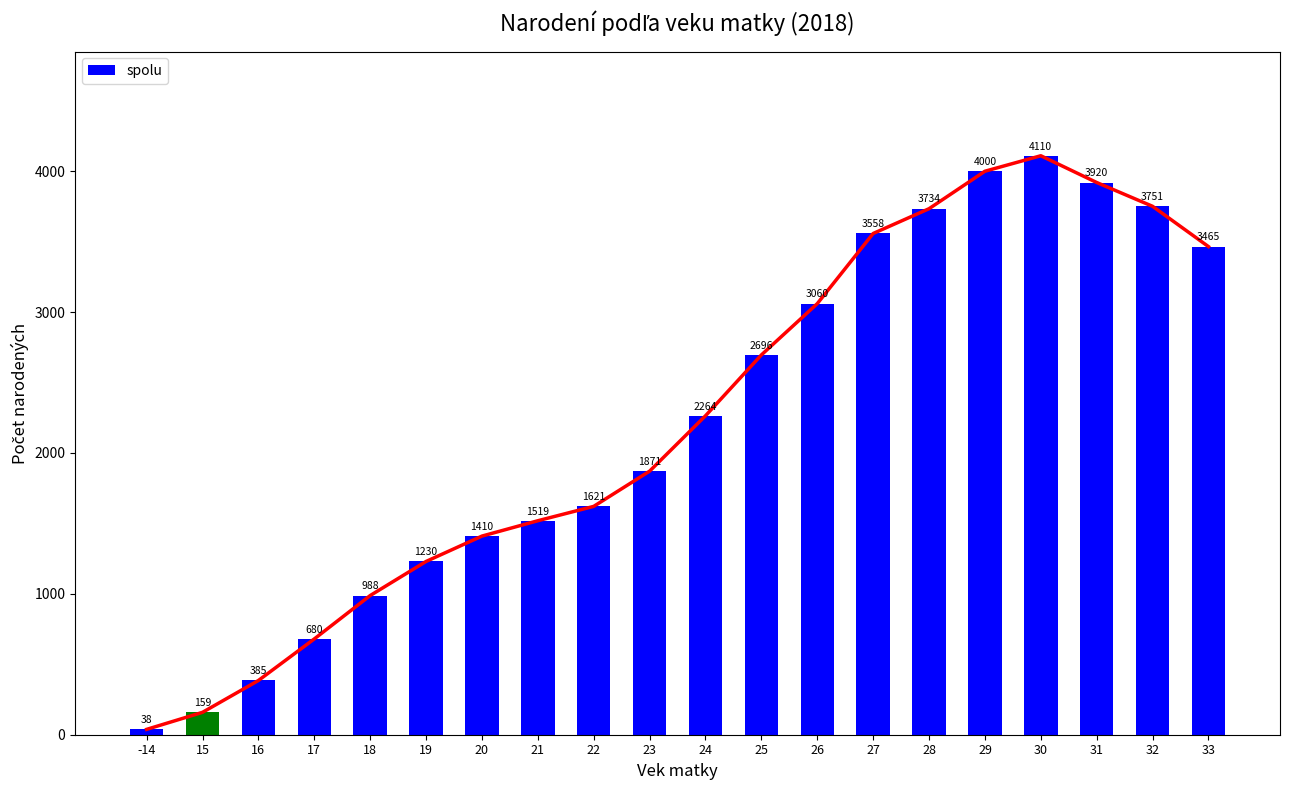

What is the change in value from 30 to 31?

-190